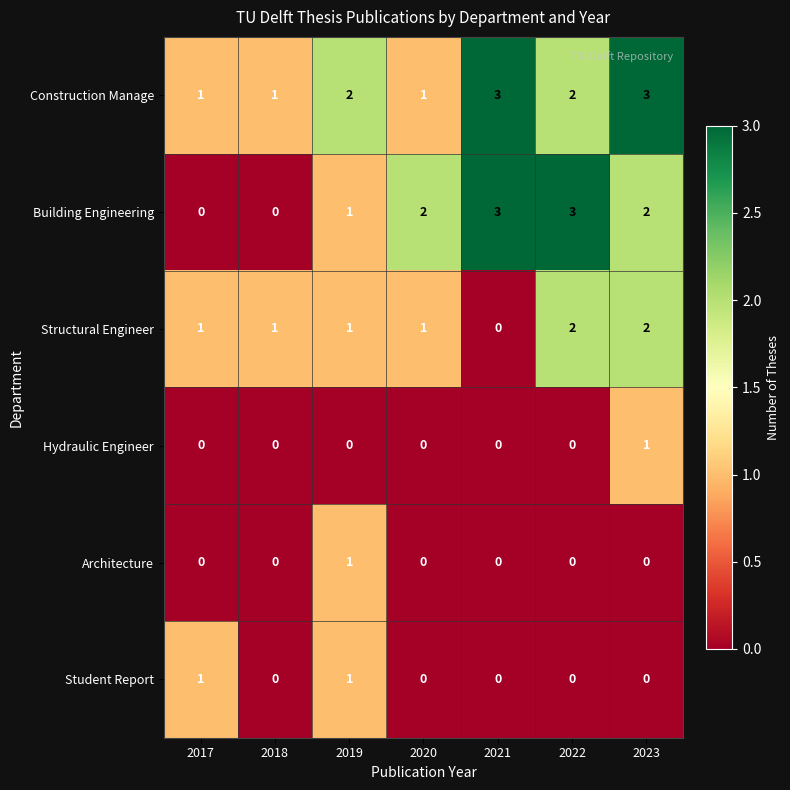

What is the sum of all Structural Engineer values?

8